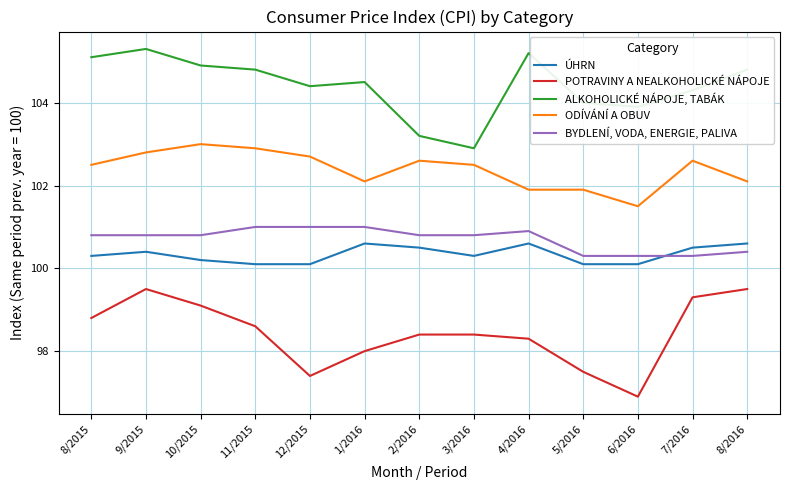

Rank the series by their maximum value, from lowest to highest.

POTRAVINY A NEALKOHOLICKÉ NÁPOJE, ÚHRN, BYDLENÍ, VODA, ENERGIE, PALIVA, ODÍVÁNÍ A OBUV, ALKOHOLICKÉ NÁPOJE, TABÁK